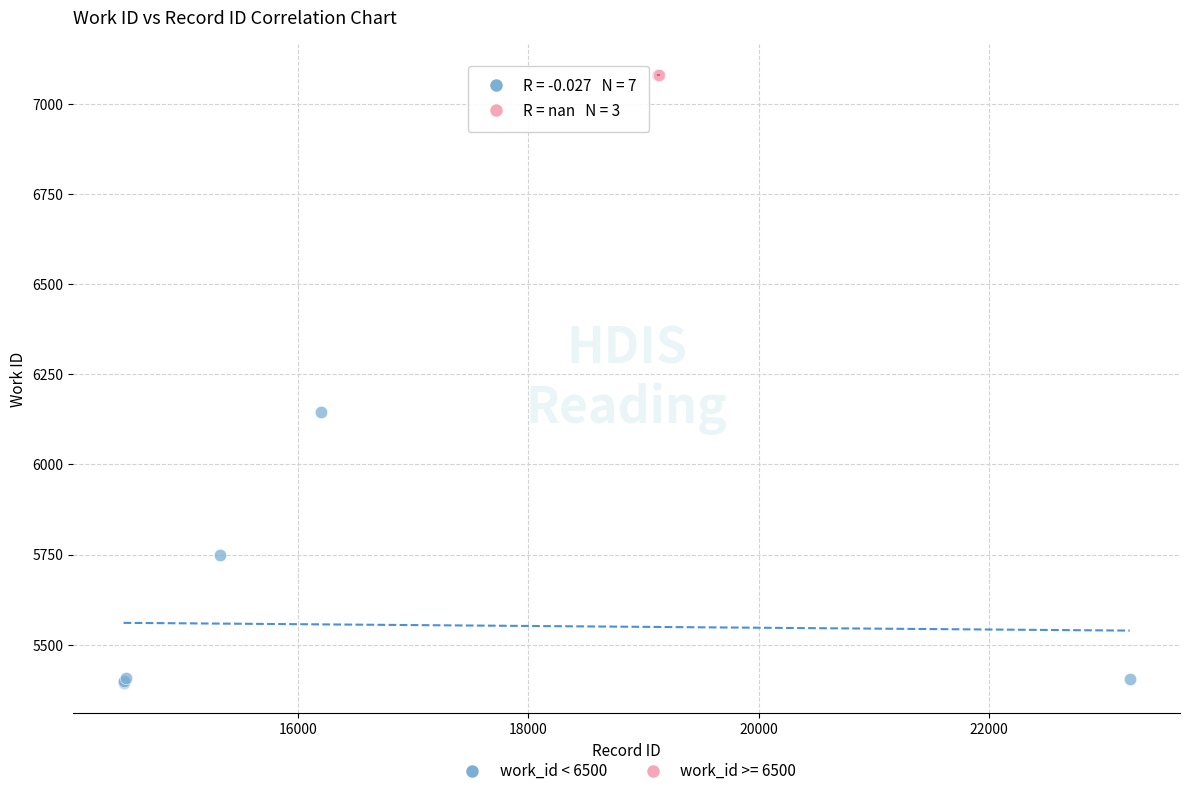

Which series contains the lowest Y value?

work_id < 6500